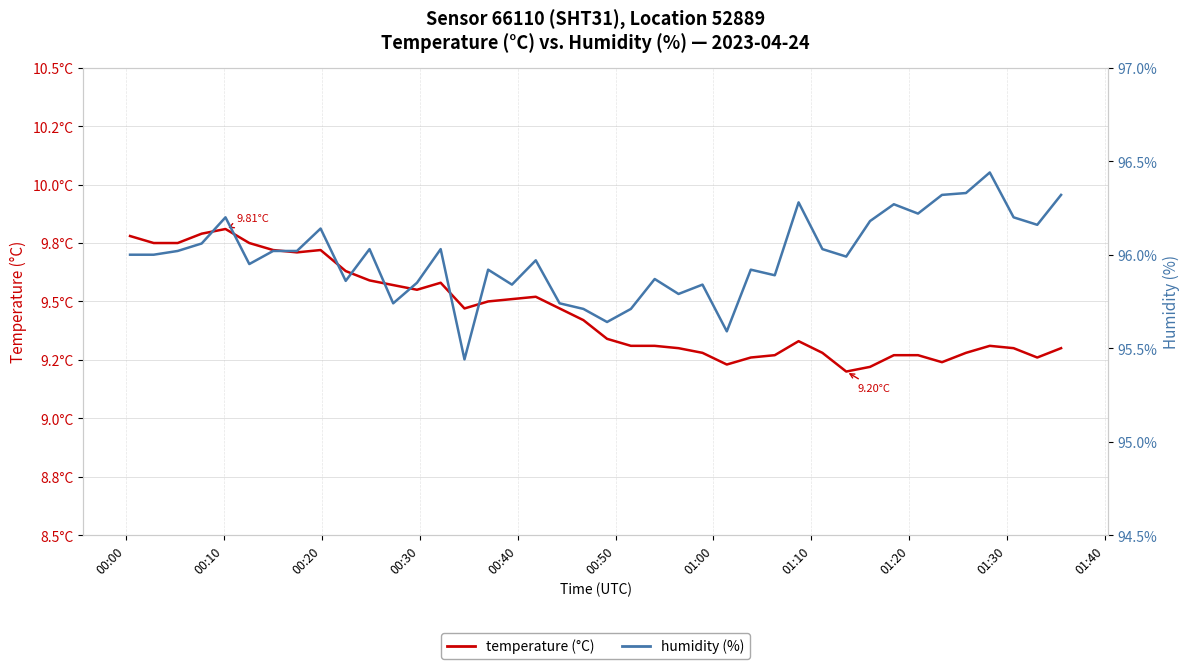

What is the value of the temperature point at the 23rd from the left?

9.3